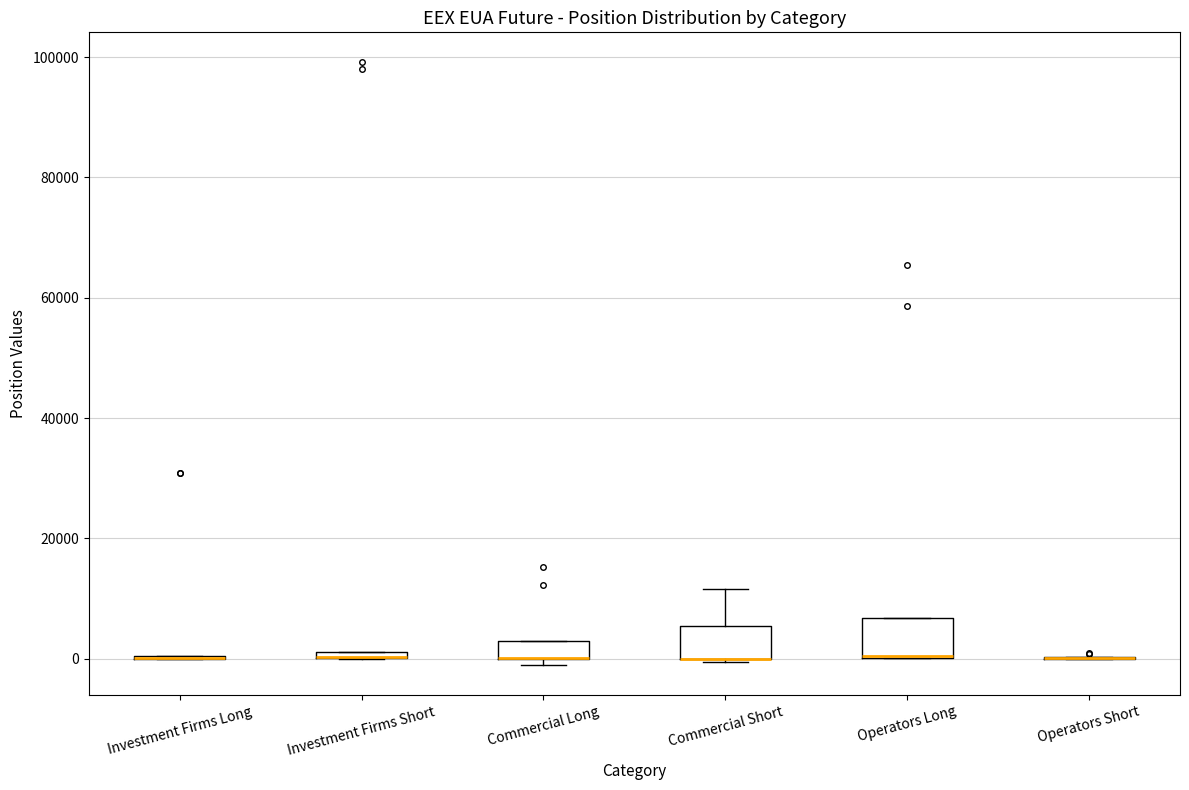

Where is the lower edge of the box for Commercial Short on the y-axis? The values are not printed on the chart, so give them approximately, as read against the axis.

0